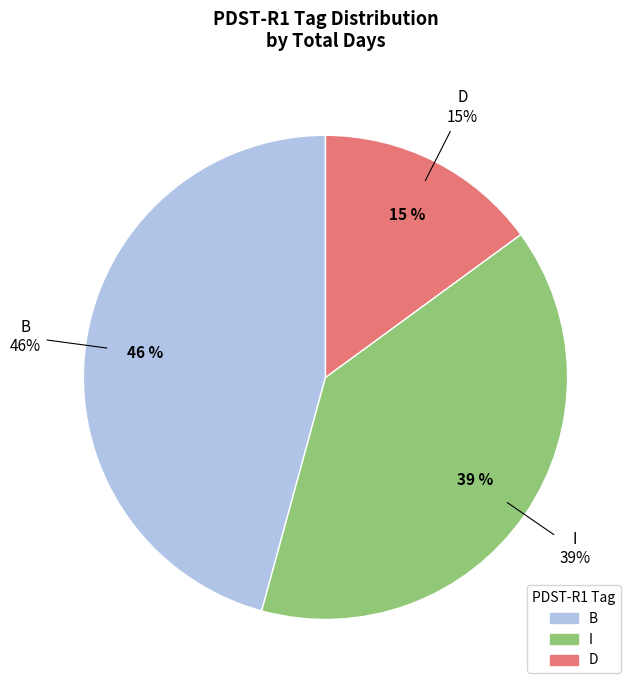

Which category accounts for the majority?

B